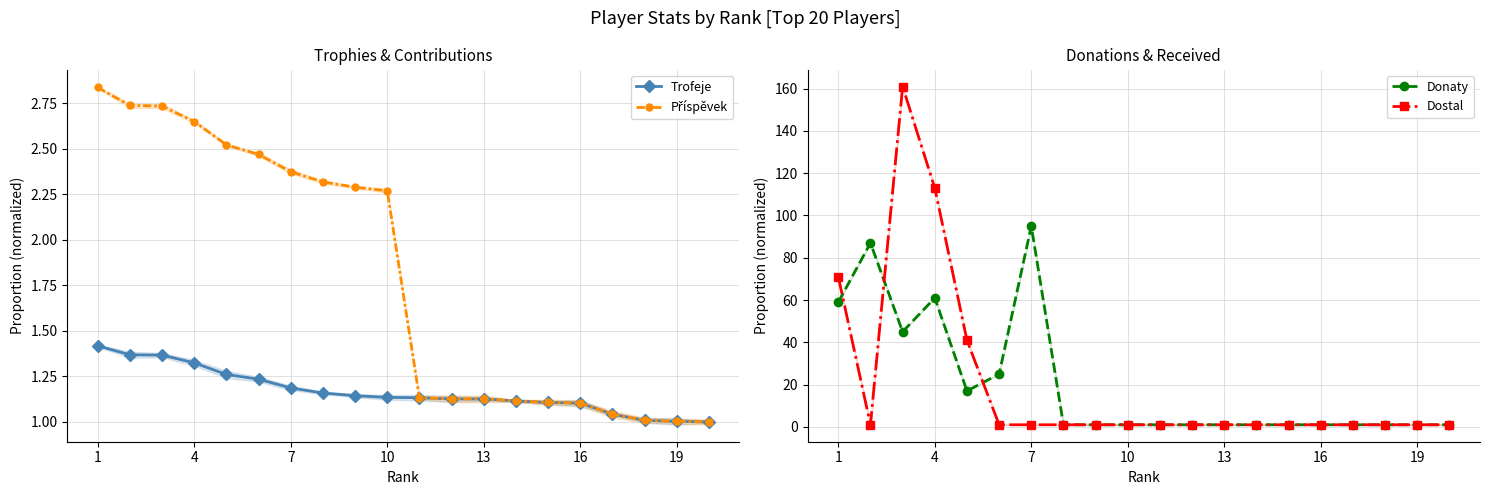

What is the sum of all Dostal values?

402.0